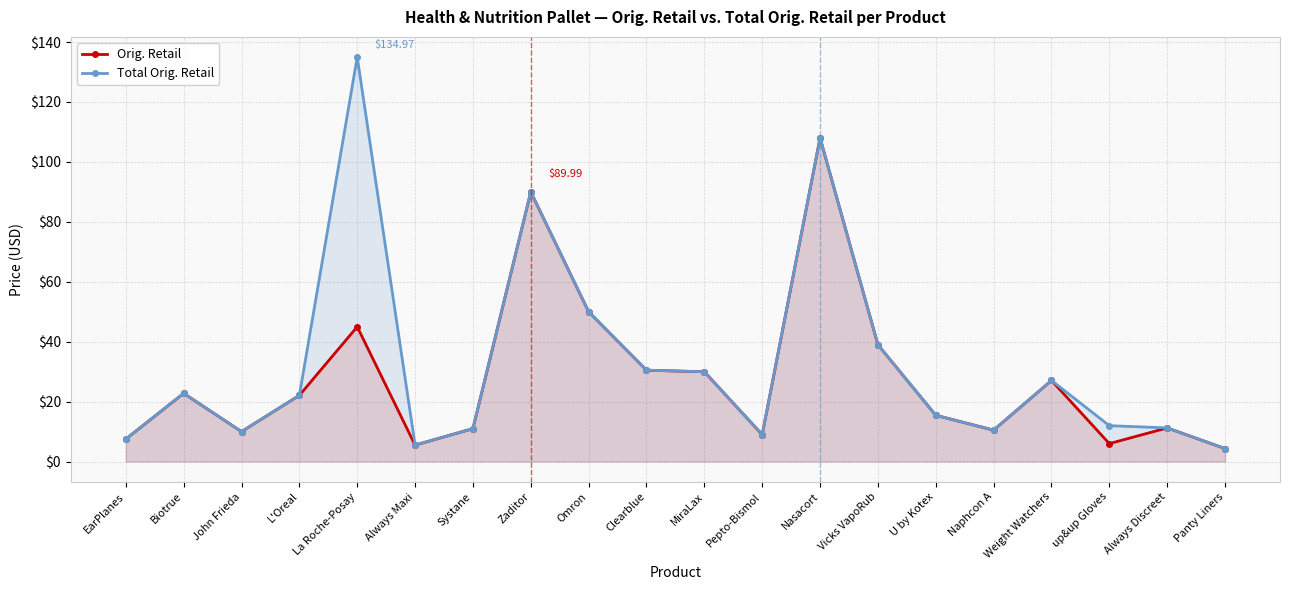

What is the label of the 5th point from the left?

La Roche-Posay